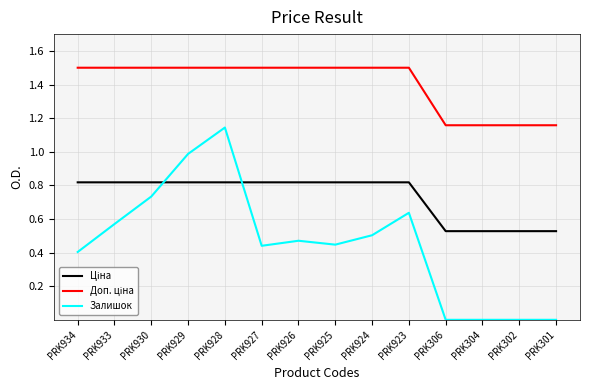

Is it true that Залишок equals -0.8 at PRK306?

False